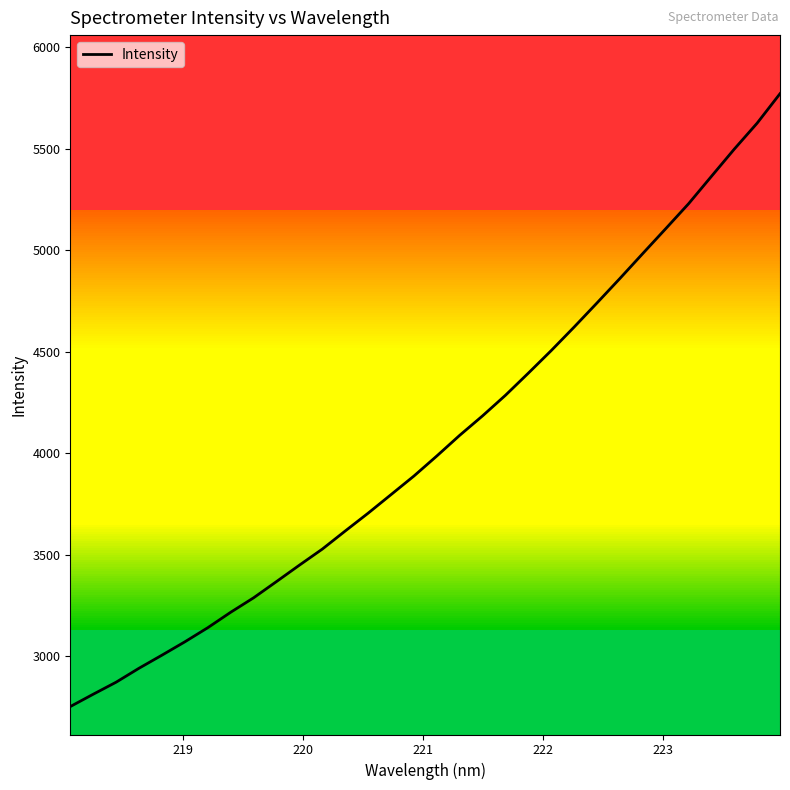

How many lines are shown in the chart?

1